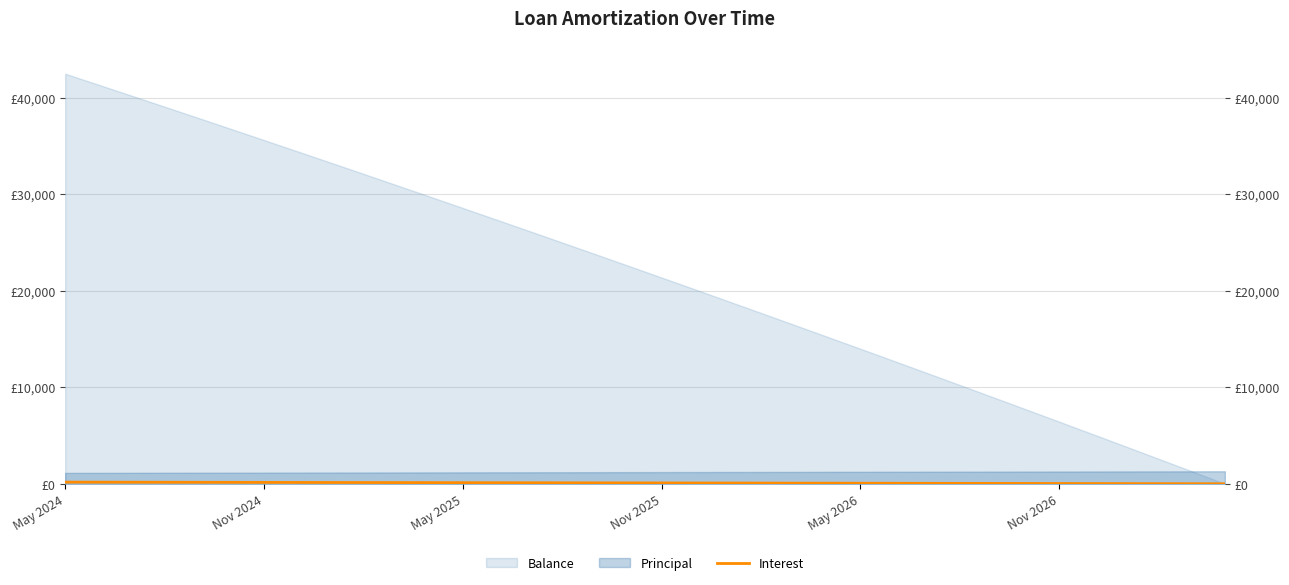

At which label does the data first exceed 94?

May 2024